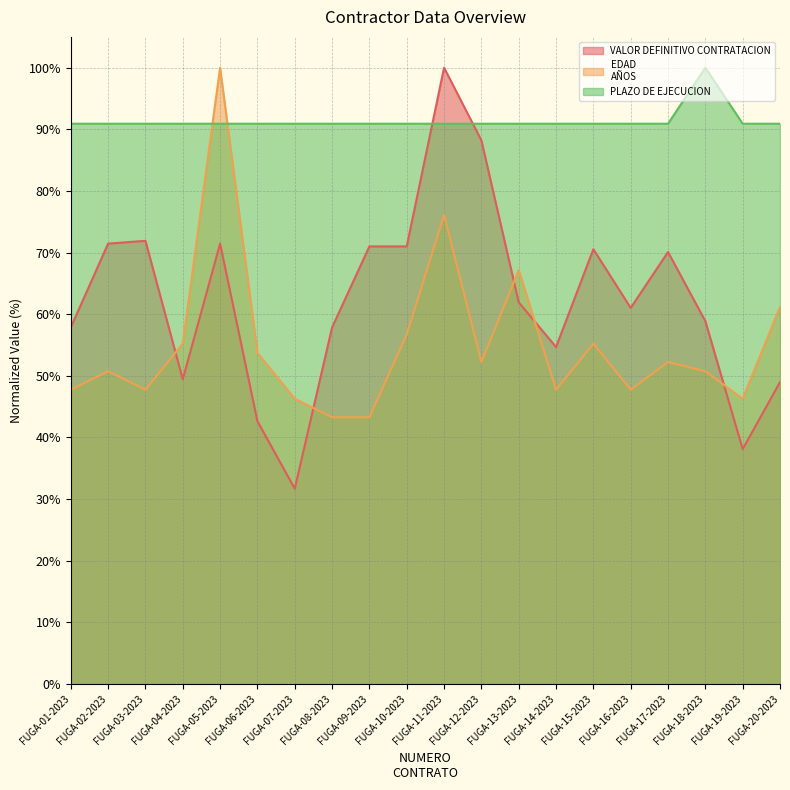

What are all the series names shown in the legend?

VALOR DEFINITIVO CONTRATACION, EDAD
AÑOS, PLAZO DE EJECUCION